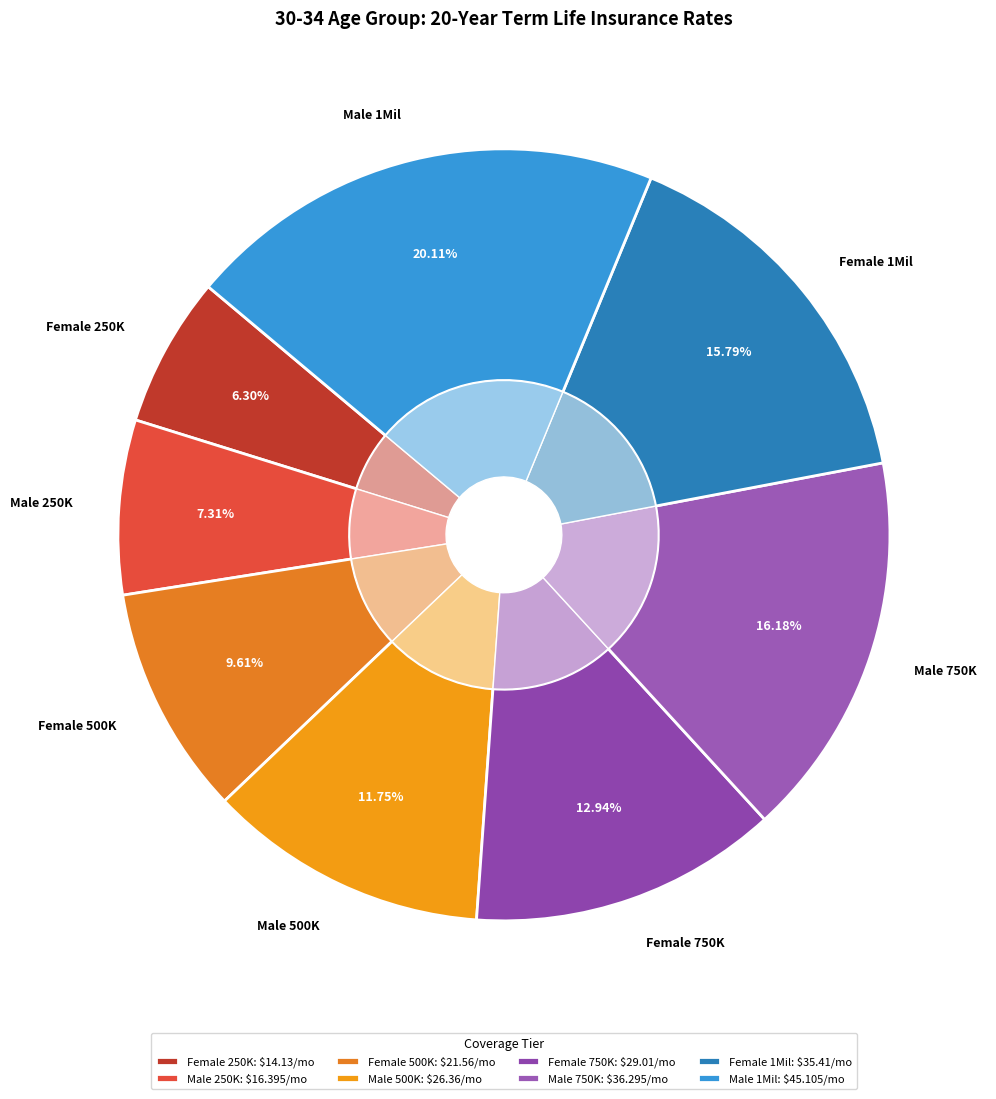

Which category has the biggest portion of the pie?

Male 1Mil